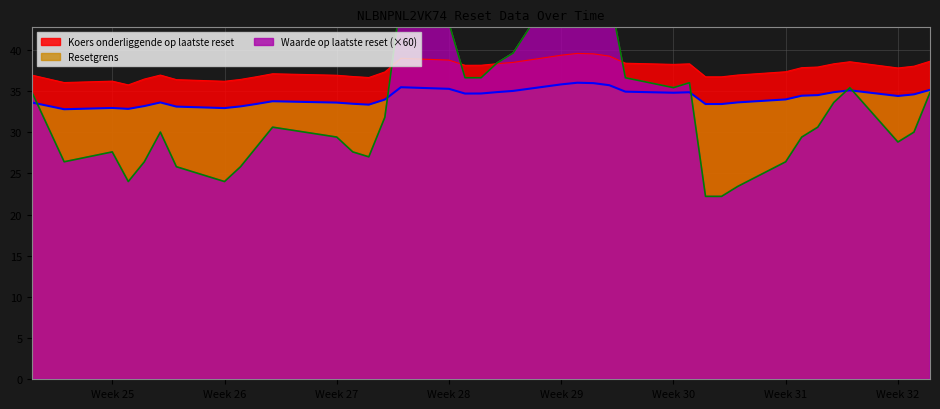

The Koers onderliggende op laatste reset series shows 24.6 at Week 30. True or false?

False